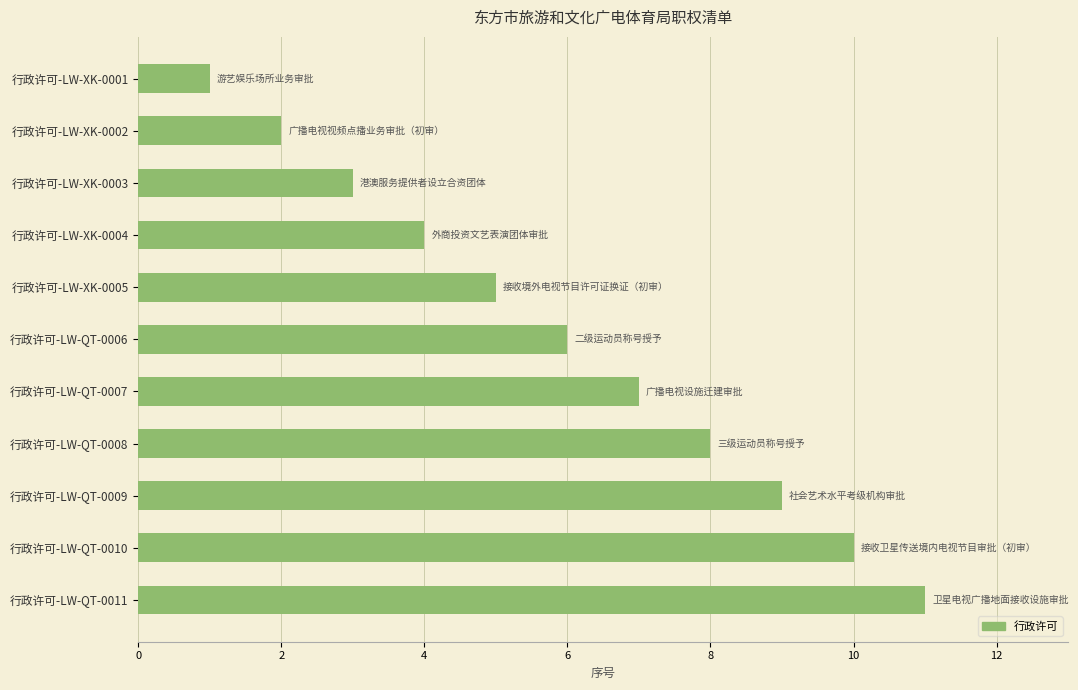

Which category has the highest value across all series?

行政许可-LW-QT-0011